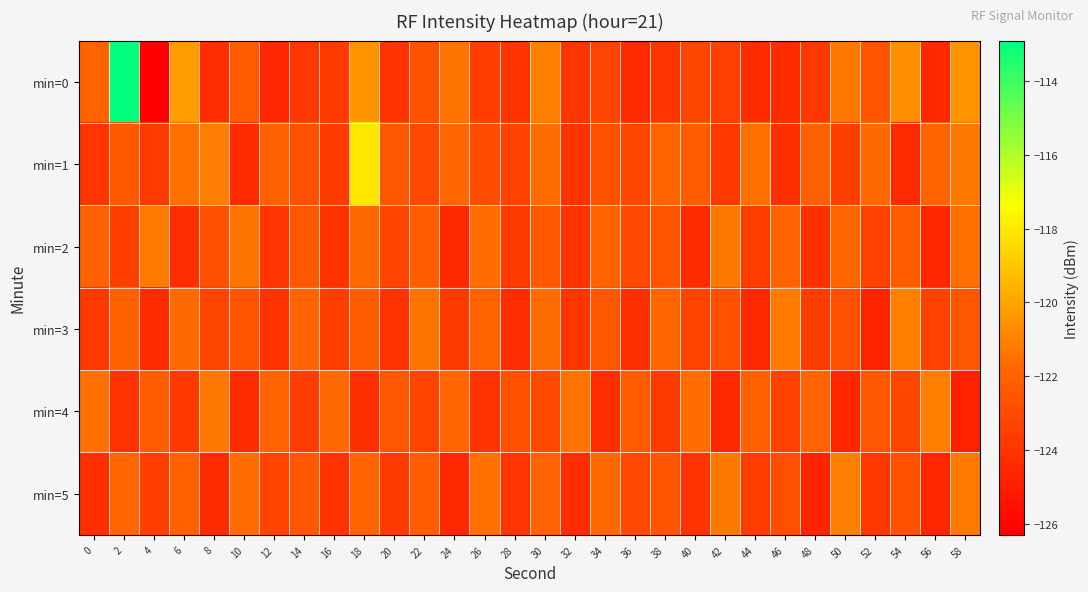

Reading left to right, list all the values displayed in this chart.

min=0: 0=-121.9	2=-112.9	4=-126.2	6=-120.3	8=-124.3	10=-122.3	12=-124.5	14=-123.9	16=-123.7	18=-120.5	20=-124.1	22=-122.6	24=-121.4	26=-123.6	28=-124.0	30=-121.1	32=-123.9	34=-123.4	36=-124.4	38=-124.0	40=-123.2	42=-123.4	44=-124.3	46=-124.3	48=-123.8	50=-121.3	52=-122.6	54=-120.6	56=-124.5	58=-120.5
min=1: 0=-123.9	2=-122.4	4=-123.7	6=-121.5	8=-121.1	10=-124.4	12=-122.1	14=-122.8	16=-123.7	18=-118.1	20=-122.5	22=-123.1	24=-121.8	26=-122.9	28=-123.4	30=-121.6	32=-124.1	34=-122.7	36=-123.2	38=-121.9	40=-122.3	42=-123.8	44=-121.5	46=-124.2	48=-122.1	50=-123.5	52=-121.7	54=-124.4	56=-122.0	58=-121.3
min=2: 0=-122.1	2=-123.5	4=-121.2	6=-124.3	8=-122.8	10=-121.4	12=-123.9	14=-122.5	16=-124.1	18=-121.7	20=-123.3	22=-122.2	24=-124.5	26=-121.6	28=-123.7	30=-122.4	32=-124.0	34=-121.9	36=-123.1	38=-122.6	40=-124.4	42=-121.3	44=-123.6	46=-122.0	48=-124.2	50=-121.8	52=-123.4	54=-122.3	56=-124.6	58=-121.5
min=3: 0=-123.8	2=-122.1	4=-124.4	6=-121.7	8=-123.2	10=-122.6	12=-124.1	14=-121.9	16=-123.5	18=-122.3	20=-124.0	22=-121.4	24=-123.7	26=-122.0	28=-124.3	30=-121.6	32=-123.9	34=-122.4	36=-124.2	38=-121.8	40=-123.3	42=-122.7	44=-124.5	46=-121.2	48=-123.6	50=-122.8	52=-124.7	54=-121.1	56=-123.4	58=-122.5
min=4: 0=-121.5	2=-124.1	4=-122.2	6=-123.8	8=-121.3	10=-124.4	12=-122.0	14=-123.6	16=-121.7	18=-124.2	20=-122.5	22=-123.3	24=-121.8	26=-124.0	28=-122.7	30=-123.1	32=-121.4	34=-124.3	36=-122.3	38=-123.7	40=-121.6	42=-124.5	44=-122.1	46=-123.4	48=-121.9	50=-124.6	52=-122.4	54=-123.2	56=-121.1	58=-124.8
min=5: 0=-124.2	2=-121.8	4=-123.5	6=-122.1	8=-124.4	10=-121.6	12=-123.3	14=-122.4	16=-124.1	18=-121.9	20=-123.7	22=-122.2	24=-124.5	26=-121.5	28=-123.9	30=-122.0	32=-124.3	34=-121.7	36=-123.1	38=-122.6	40=-124.0	42=-121.3	44=-123.6	46=-122.8	48=-124.7	50=-121.1	52=-123.8	54=-122.7	56=-124.6	58=-121.2